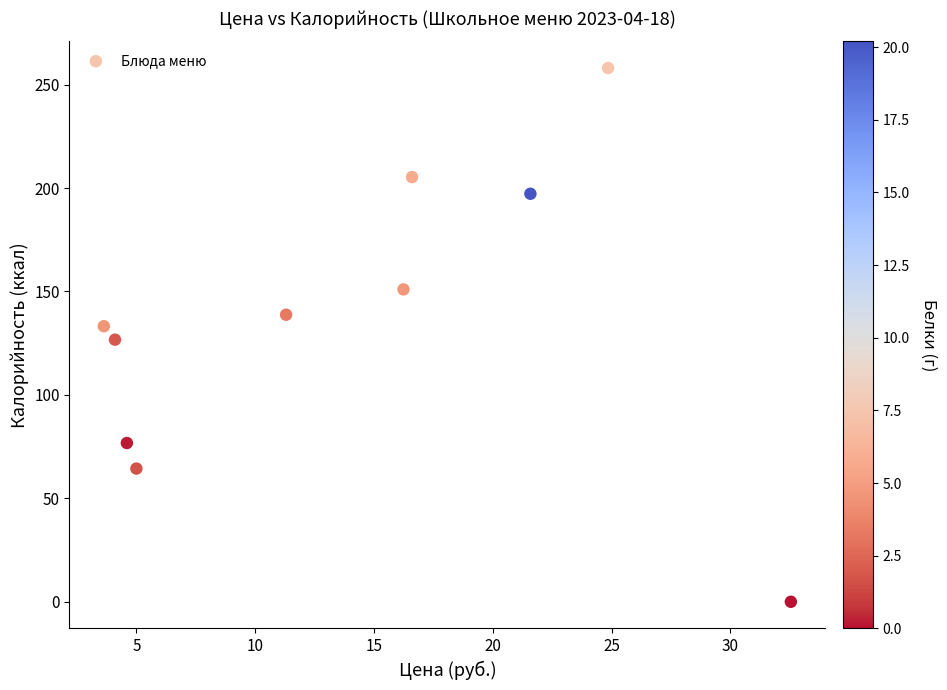

What is the range of X values (max minus min)?

28.9